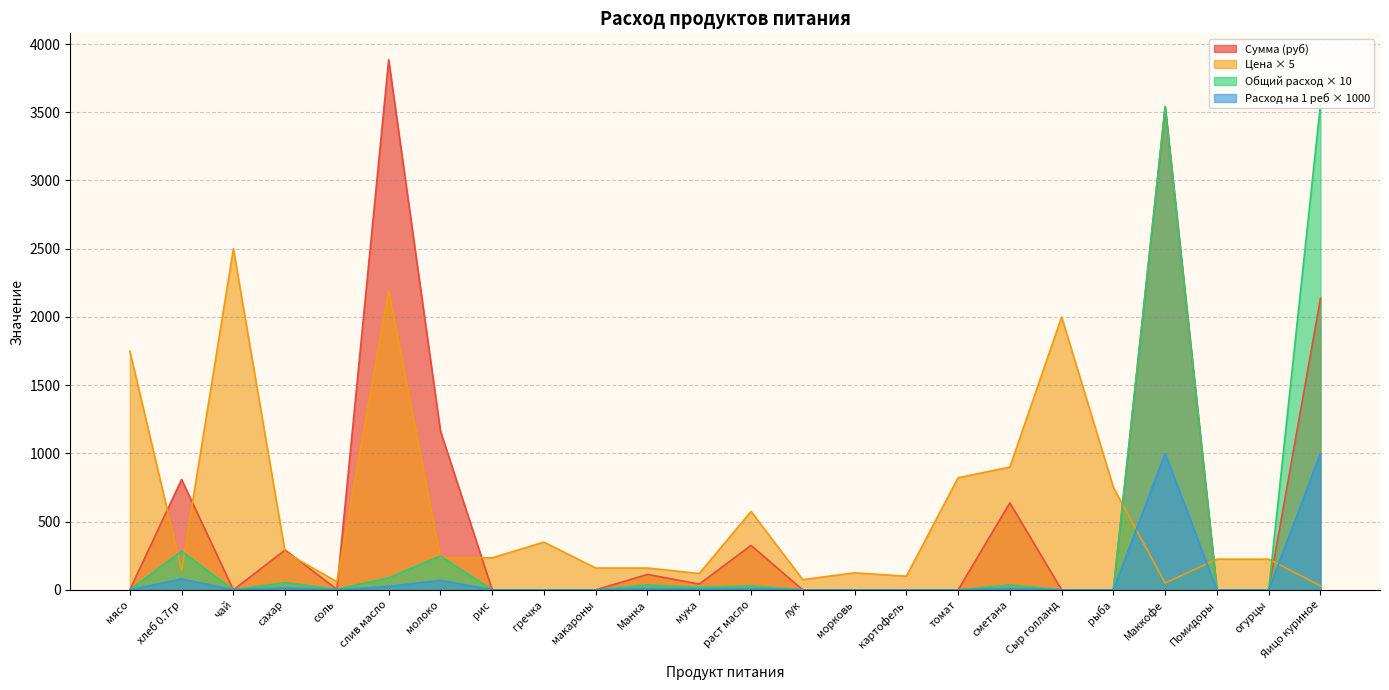

Does the chart display data point markers on the line(s)?

No